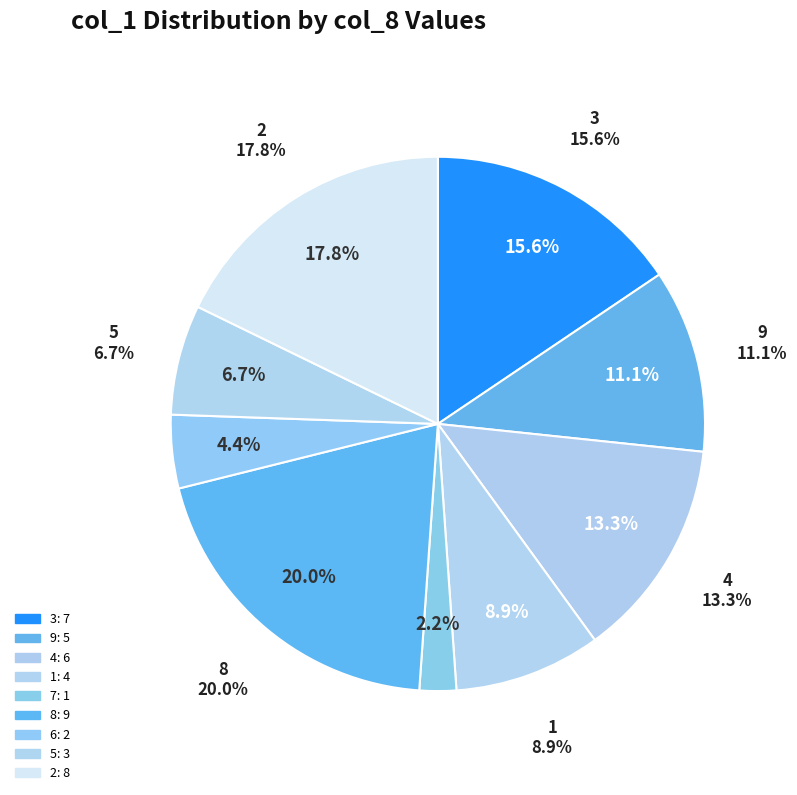

Combined, do 7 and 4 account for over 50%?

No